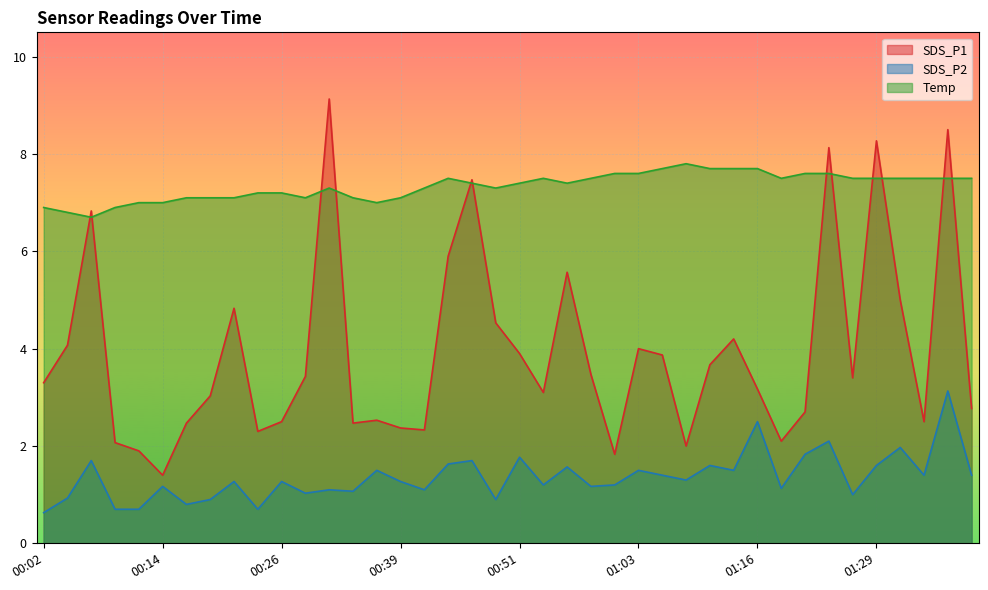

Reading right to left, transcribe all the data shown in this chart.

SDS_P1: 2.8	8.5	2.5	5.0	8.3	3.4	8.1	2.7	2.1	3.2	4.2	3.7	2.0	3.9	4.0	1.8	3.5	5.6	3.1	3.9	4.5	7.5	5.9	2.3	2.4	2.5	2.5	9.1	3.4	2.5	2.3	4.8	3.0	2.5	1.4	1.9	2.1	6.8	4.1	3.3
SDS_P2: 1.4	3.1	1.4	2.0	1.6	1.0	2.1	1.8	1.1	2.5	1.5	1.6	1.3	1.4	1.5	1.2	1.2	1.6	1.2	1.8	0.9	1.7	1.6	1.1	1.3	1.5	1.1	1.1	1.0	1.3	0.7	1.3	0.9	0.8	1.2	0.7	0.7	1.7	0.9	0.6
Temp: 7.5	7.5	7.5	7.5	7.5	7.5	7.6	7.6	7.5	7.7	7.7	7.7	7.8	7.7	7.6	7.6	7.5	7.4	7.5	7.4	7.3	7.4	7.5	7.3	7.1	7.0	7.1	7.3	7.1	7.2	7.2	7.1	7.1	7.1	7.0	7.0	6.9	6.7	6.8	6.9